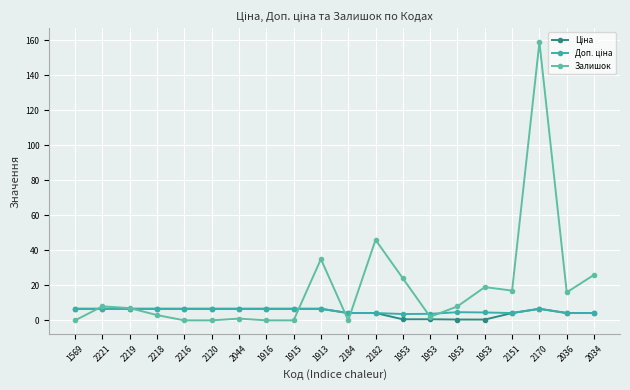

How many lines are shown in the chart?

3